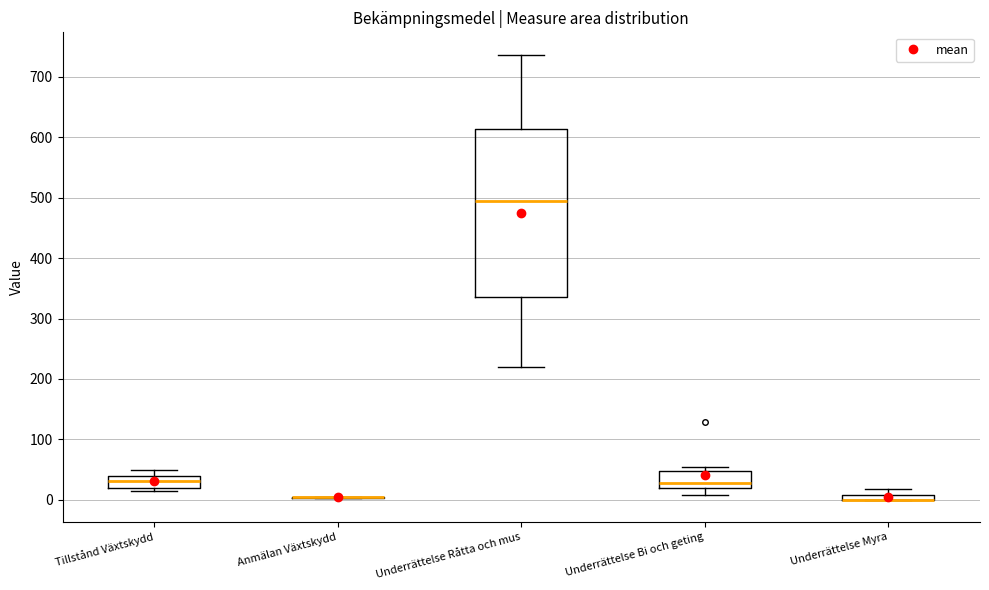

Comparing the boxes themselves (not the whiskers), which one is the tallest?

Underrättelse Råtta och mus